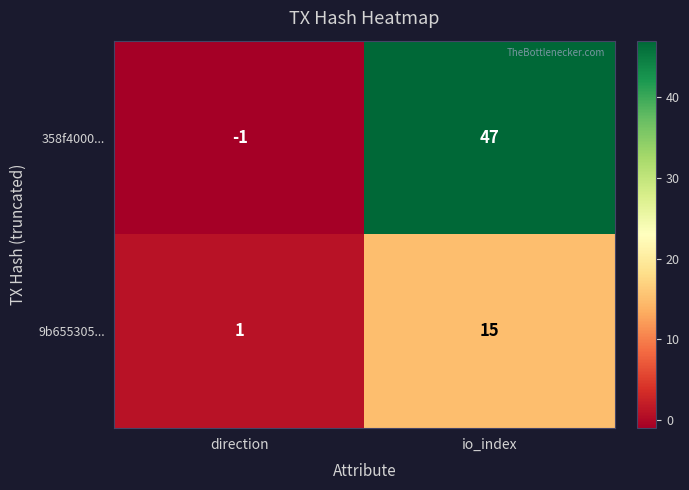

What is the maximum value shown in the chart?

47